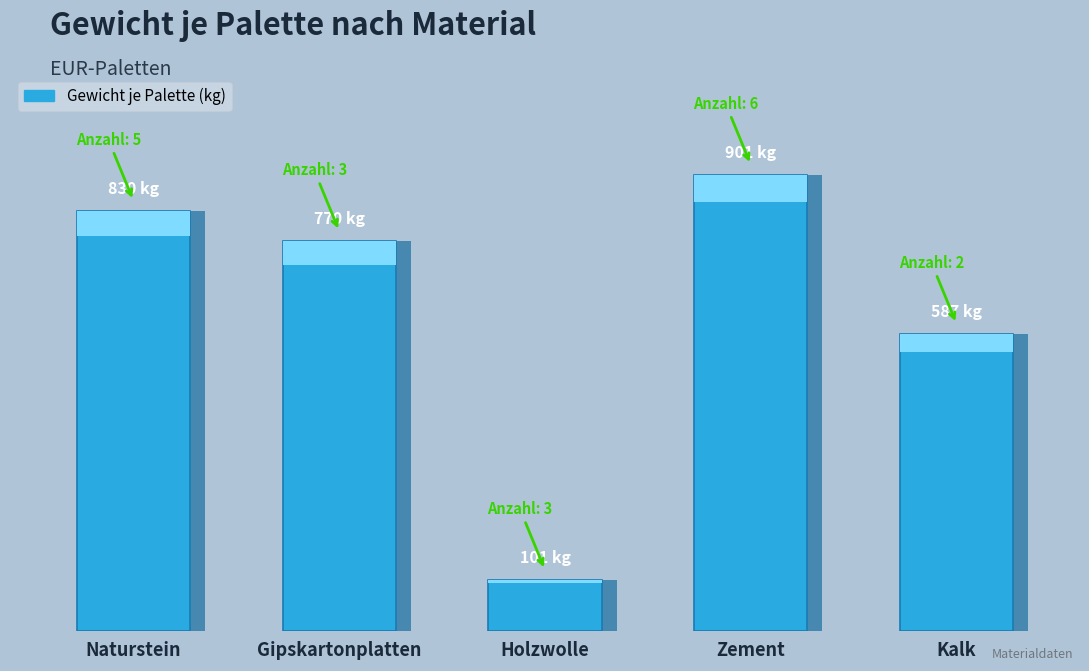

What is the ratio of the value at Zement to the value at Naturstein?

1.1